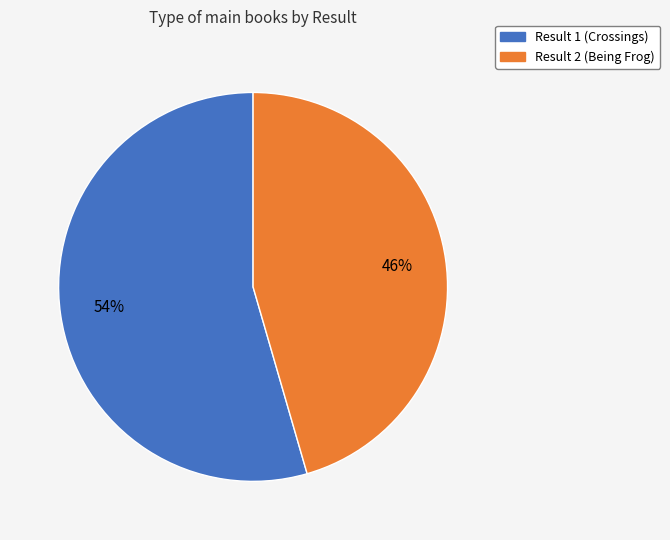

Is there a majority slice in this chart?

Yes